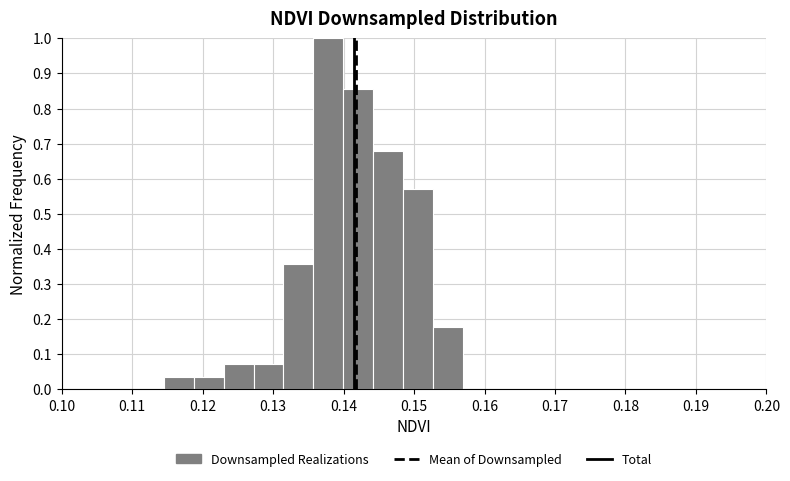

Reading left to right, list every bar in this chart as the range it spans on the x-axis followed by its height. Neither the bar edges nor the heights are printed on the chart, so give them approximately, as read against the axes.

0.115 to 0.119: 0.04
0.119 to 0.123: 0.04
0.123 to 0.127: 0.07
0.127 to 0.131: 0.07
0.131 to 0.136: 0.36
0.136 to 0.140: 1.00
0.140 to 0.144: 0.86
0.144 to 0.148: 0.68
0.148 to 0.153: 0.57
0.153 to 0.157: 0.18